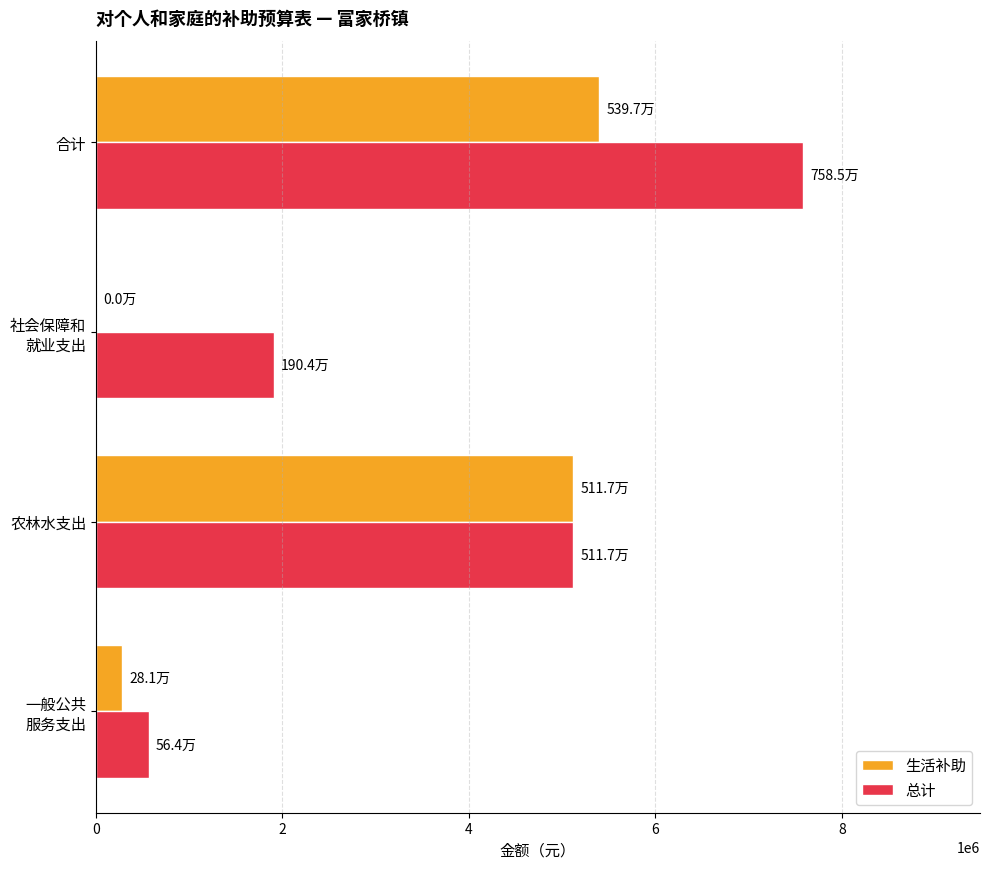

Is it true that 生活补助 equals 5397380 at 合计?

True